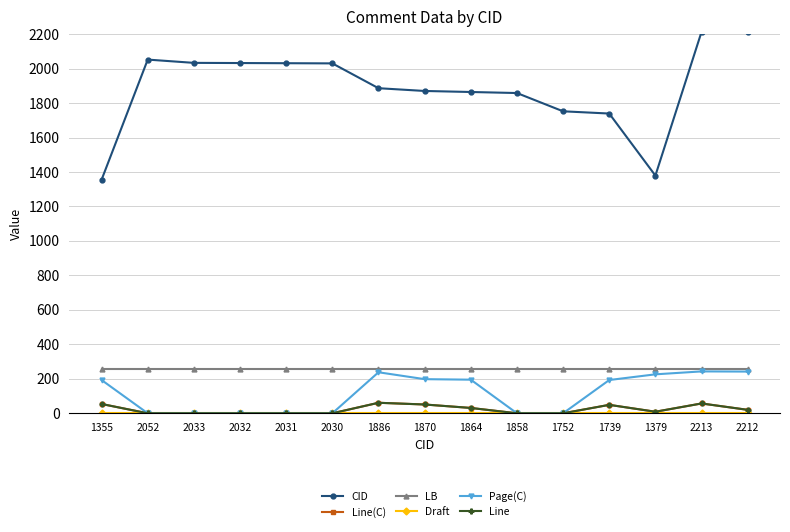

Is this an area chart (filled region under the line)?

No